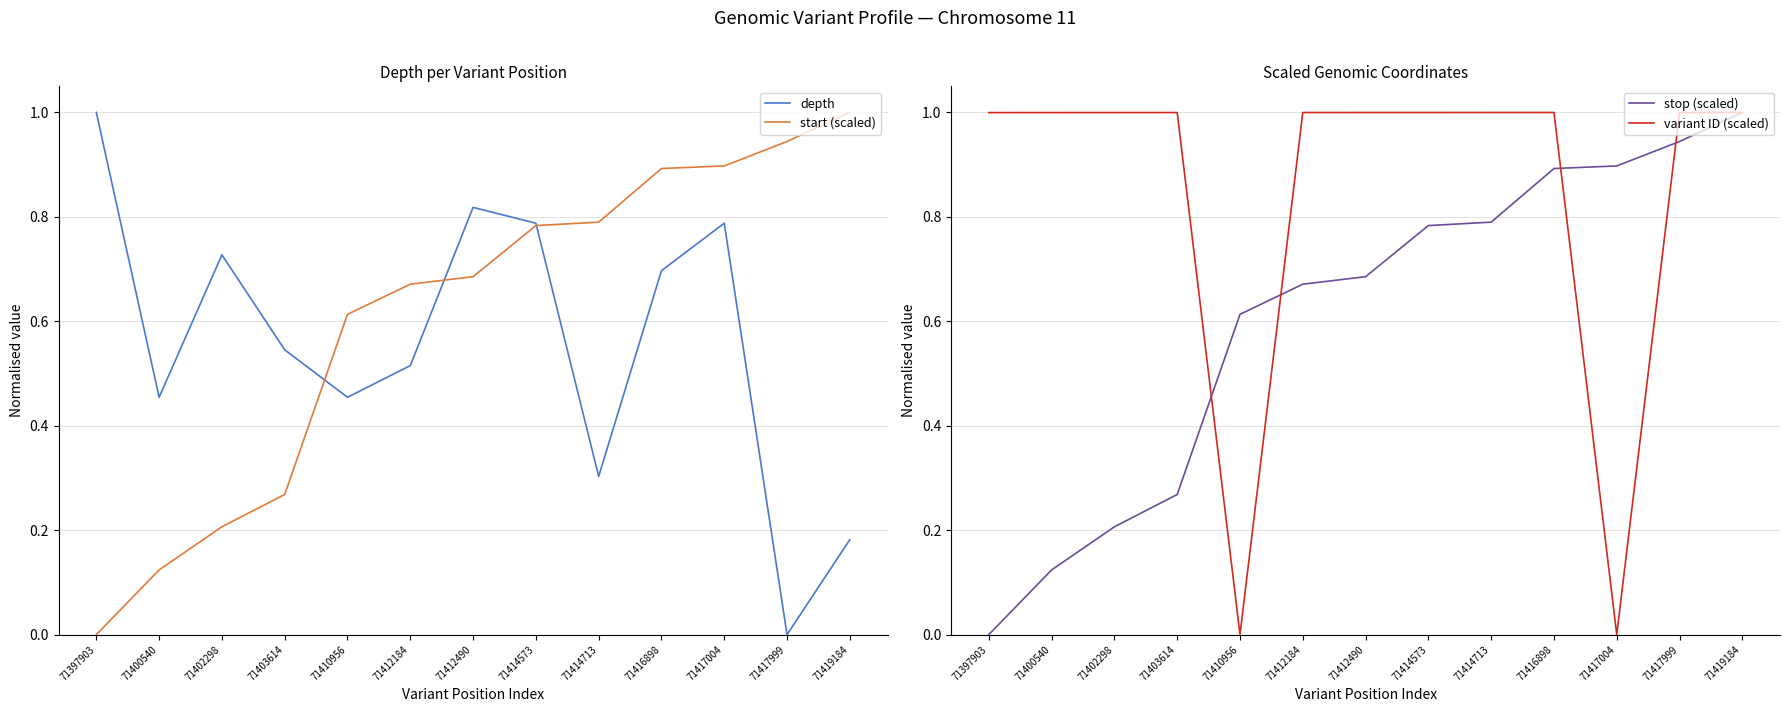

Does the chart have visible grid lines?

Yes